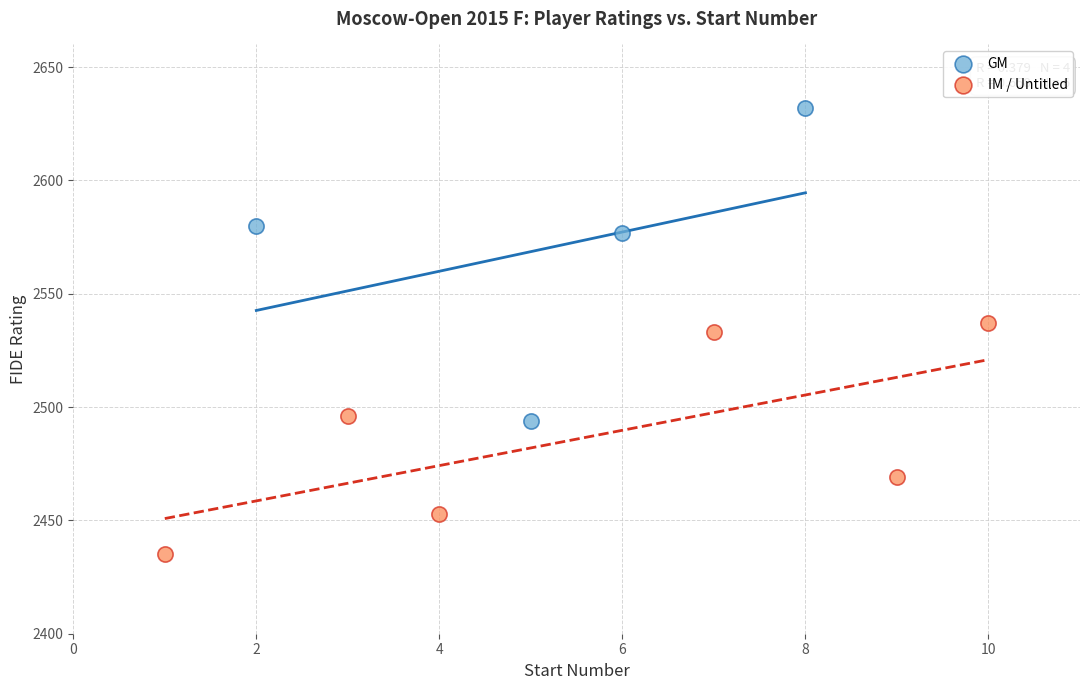

Which series has the widest spread of Y values?

GM